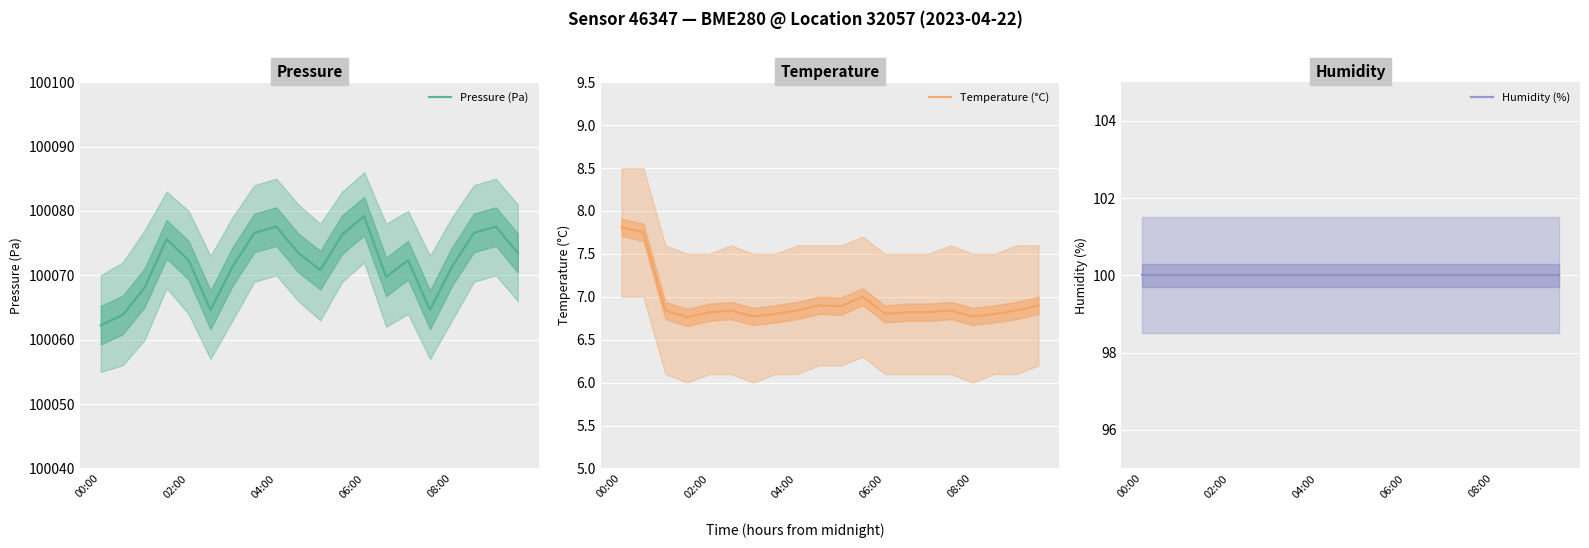

True or false: Humidity (%) has more than 2 interior local peaks.

False